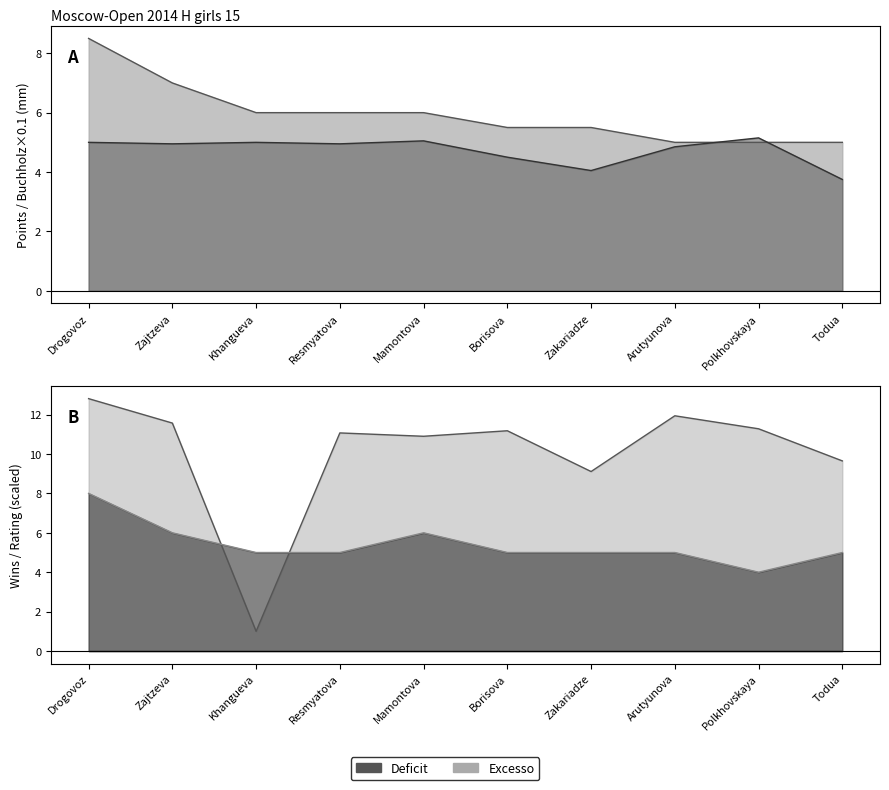

Does the chart display data point markers on the line(s)?

No